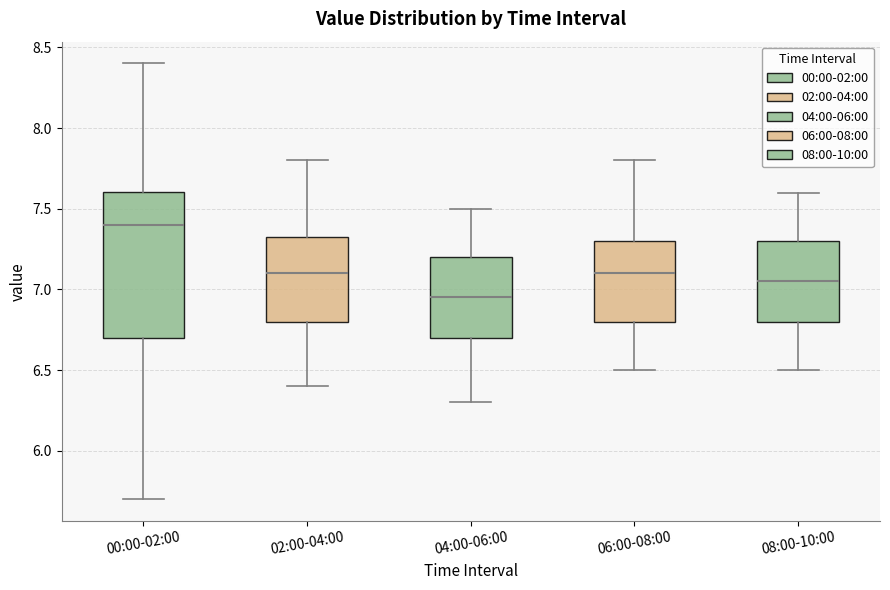

Reading left to right, transcribe this box plot: for each box, give where its median line is, the range the box spans, and where its two whiskers end, as read against the y-axis. The values are not printed on the chart, so give them approximately, as read against the axis.

00:00-02:00: median 7.40, box 6.70 to 7.60, whiskers 5.70 to 8.40
02:00-04:00: median 7.10, box 6.80 to 7.35, whiskers 6.40 to 7.80
04:00-06:00: median 6.95, box 6.70 to 7.20, whiskers 6.30 to 7.50
06:00-08:00: median 7.10, box 6.80 to 7.30, whiskers 6.50 to 7.80
08:00-10:00: median 7.05, box 6.80 to 7.30, whiskers 6.50 to 7.60